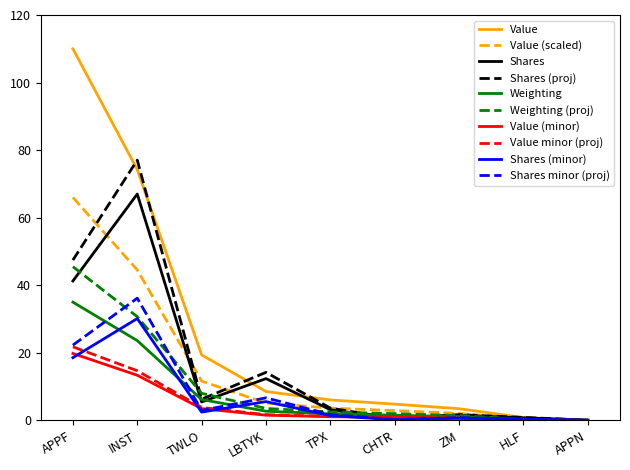

Is the value of Shares minor (proj) at APPF greater than the value of Shares (proj) at HLF?

Yes